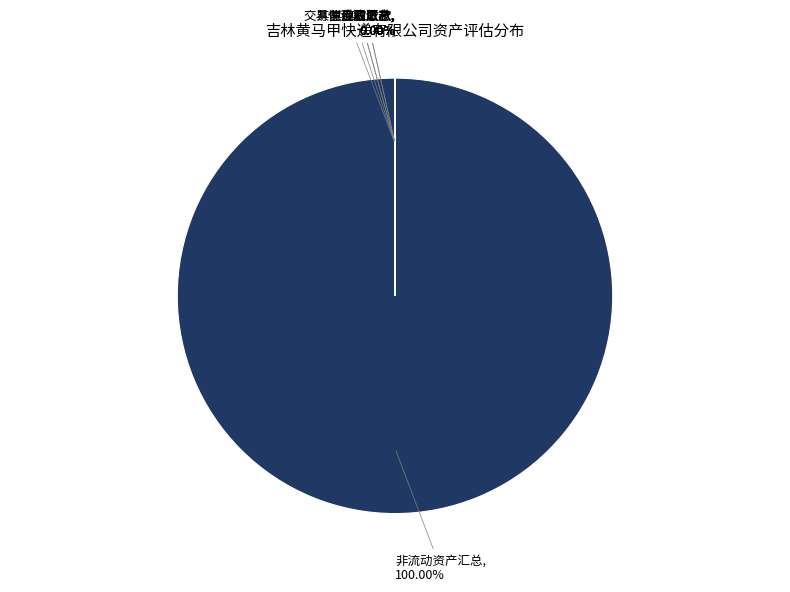

Does 4-非流动资产汇总 account for over 50% of the chart?

Yes